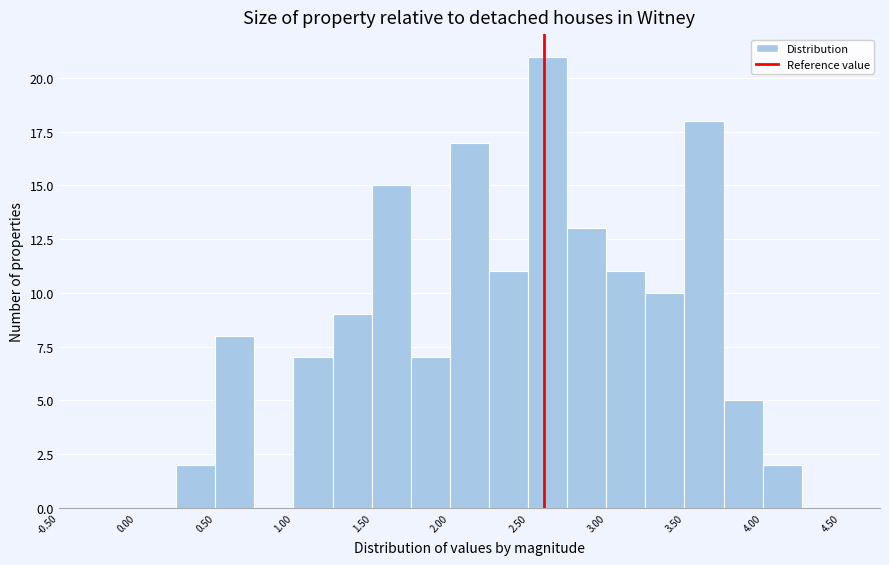

Reading left to right, list every bar in this chart as the range it spans on the x-axis followed by its height. The values are not printed on the chart, so give them approximately, as read against the axis.

-0.50 to -0.25: 0
-0.25 to 0.00: 0
0.00 to 0.25: 0
0.25 to 0.50: 2
0.50 to 0.75: 8
0.75 to 1.00: 0
1.00 to 1.25: 7
1.25 to 1.50: 9
1.50 to 1.75: 15
1.75 to 2.00: 7
2.00 to 2.25: 17
2.25 to 2.50: 11
2.50 to 2.75: 21
2.75 to 3.00: 13
3.00 to 3.25: 11
3.25 to 3.50: 10
3.50 to 3.75: 18
3.75 to 4.00: 5
4.00 to 4.25: 2
4.25 to 4.50: 0
4.50 to 4.75: 0